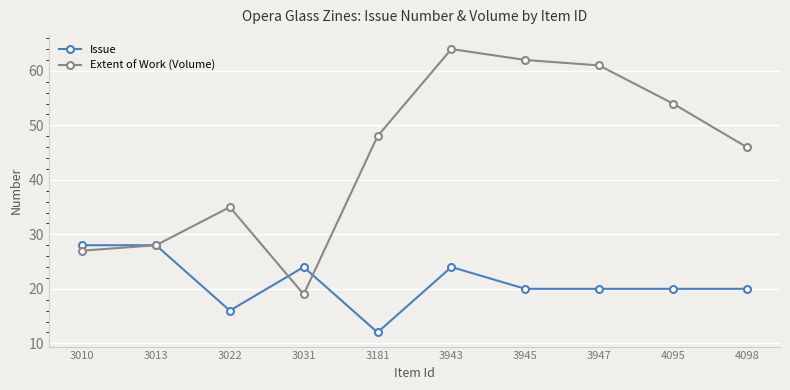

What is the total value across all series at 3945?

82